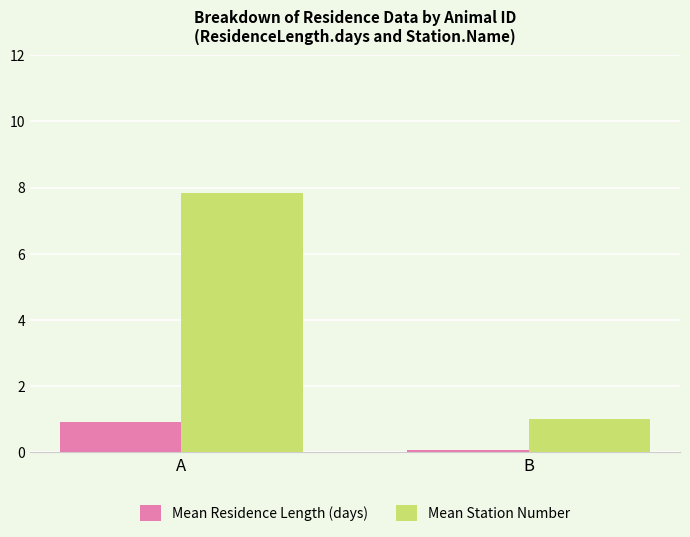

List the series in order of their overall mean, lowest first.

Mean Residence Length (days), Mean Station Number